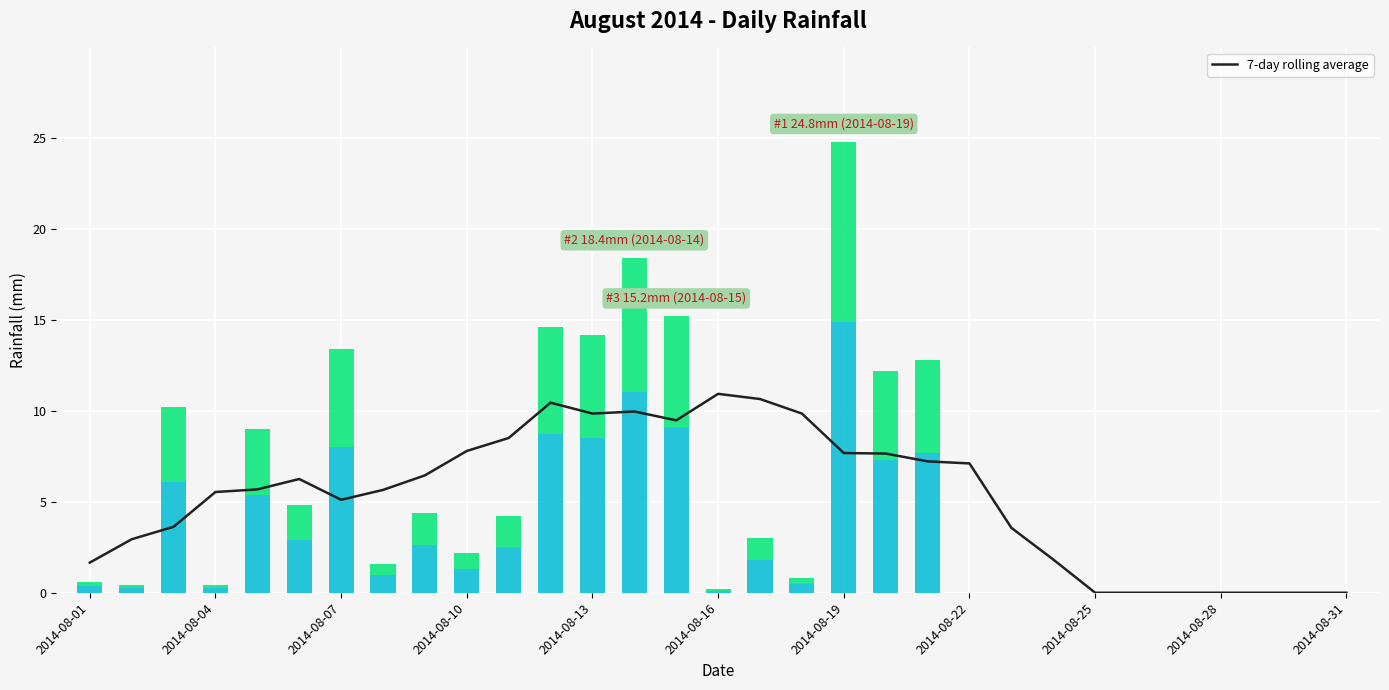

What is the highest value of the 7-day rolling average series?

10.9